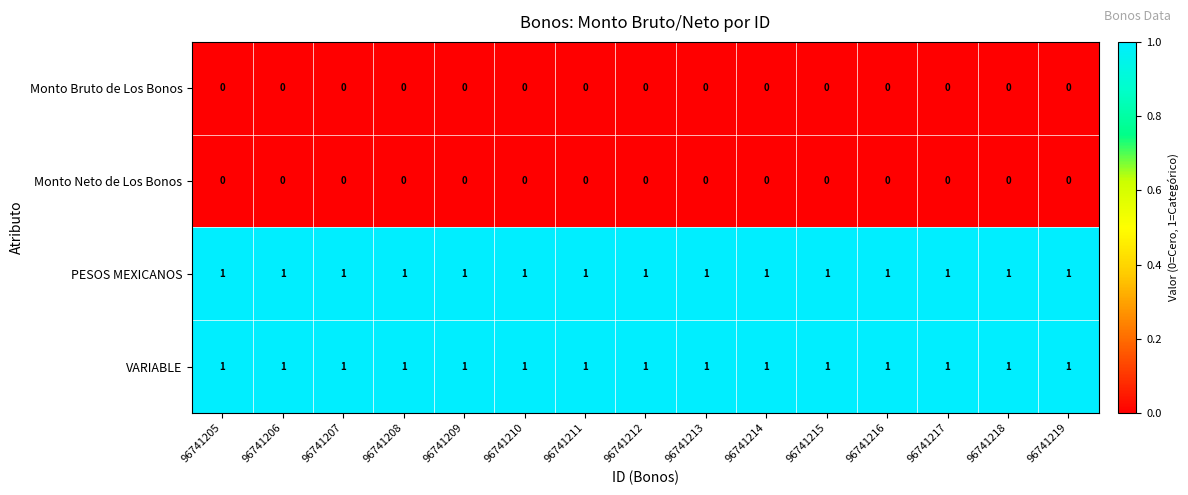

Is it true that PESOS MEXICANOS equals 2 at 96741206?

False